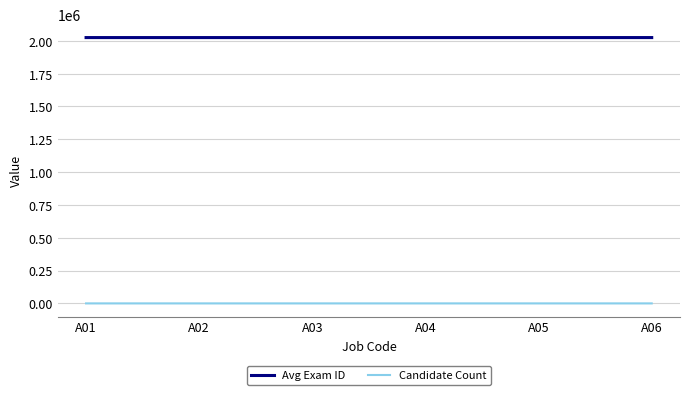

True or false: Avg Exam ID and Candidate Count cross at least once.

False